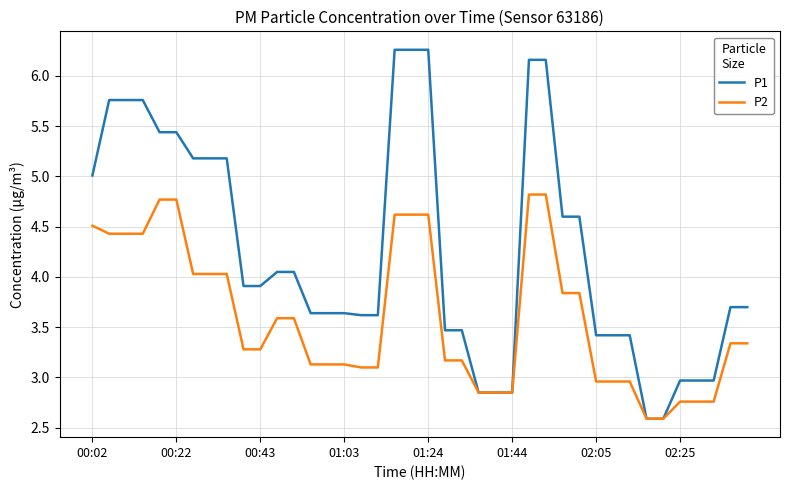

Which series has the largest total across all categories?

P1